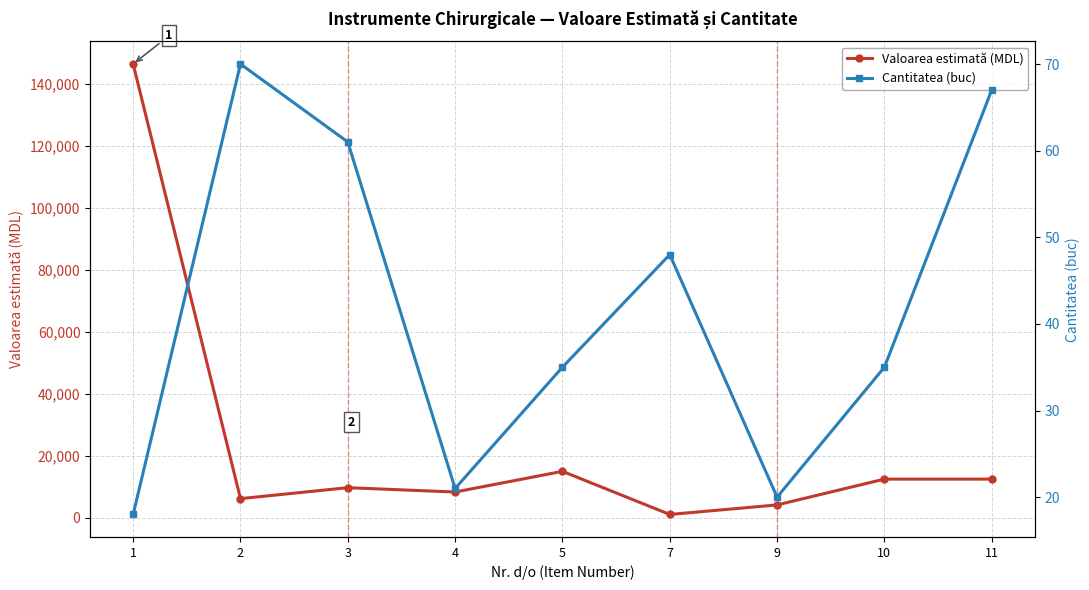

True or false: Valoarea estimată (MDL) has a value of 9733.3 at 3.

True